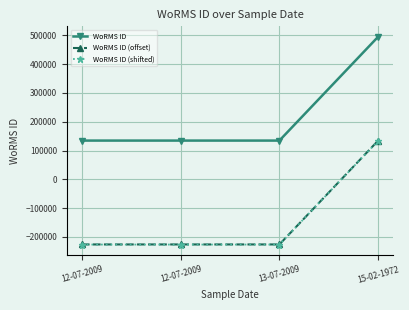

Is the value of WoRMS ID (shifted) at 15-02-1972 greater than the value of WoRMS ID at 12-07-2009?

No